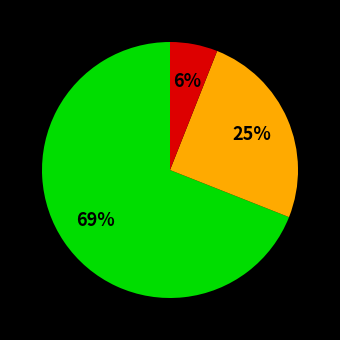

To the nearest percent, what is the average slice percentage?

33%